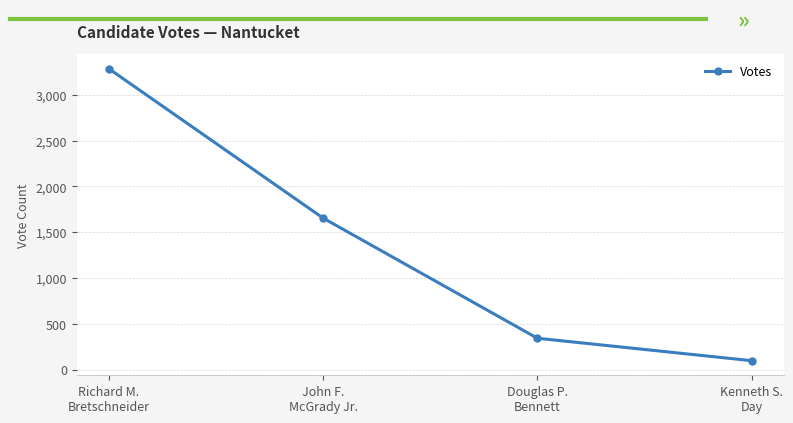

Reading left to right, what are all the values shown in this chart?

Richard M.
Bretschneider=3285	John F.
McGrady Jr.=1654	Douglas P.
Bennett=342	Kenneth S.
Day=97